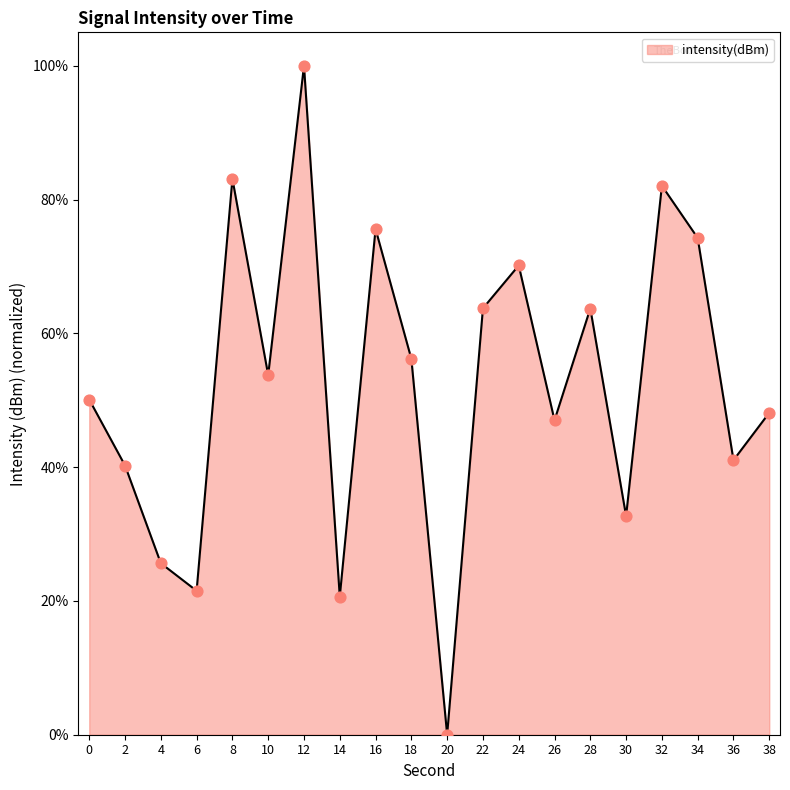

What is the change in value from 16 to 18?

-19.4